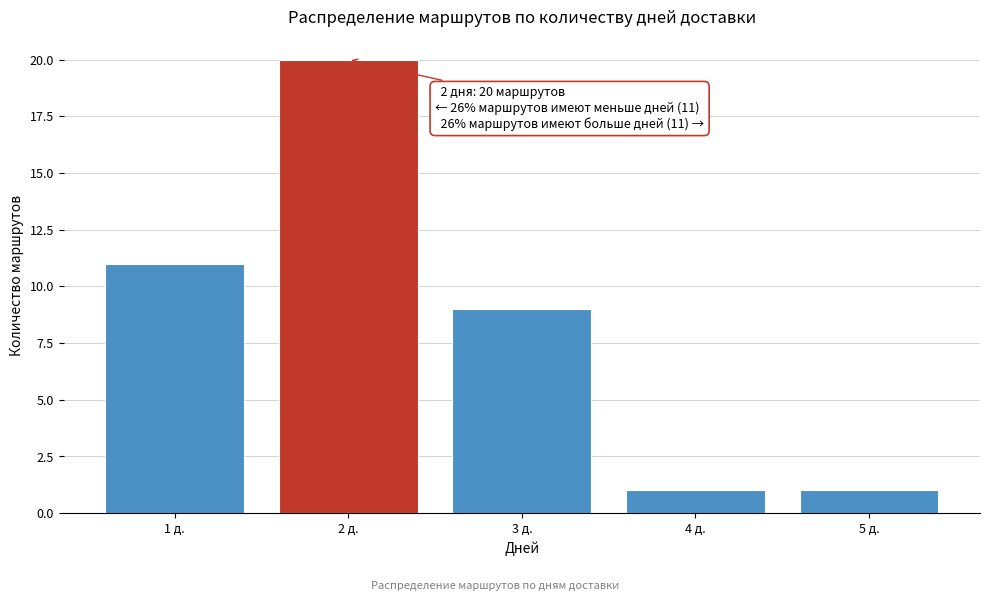

Reading right to left, transcribe all the data shown in this chart.

1	1	9	20	11